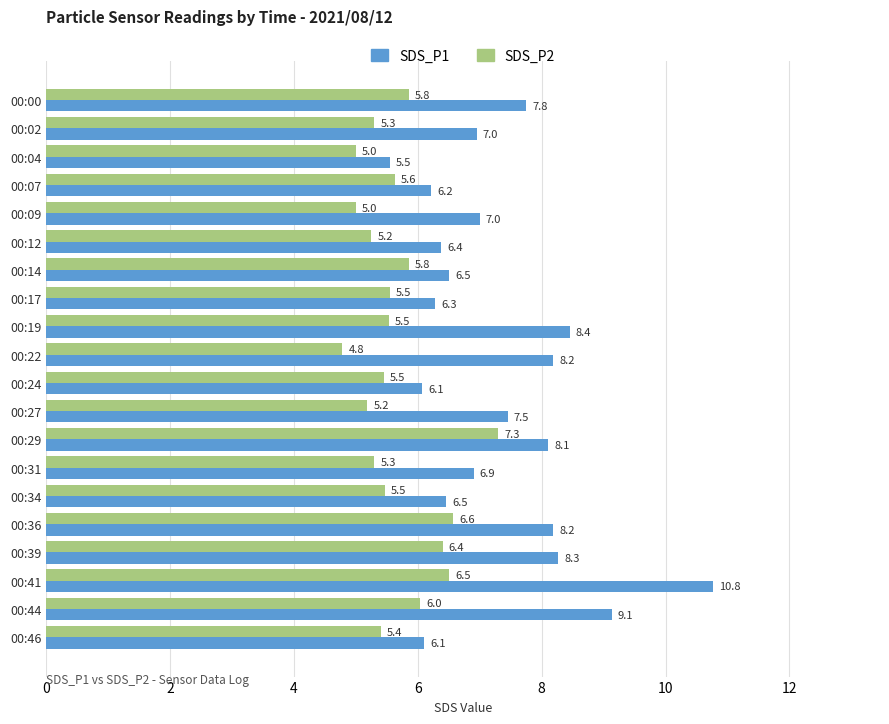

Between 00:02 and 00:17, which series saw the biggest shift?

SDS_P1